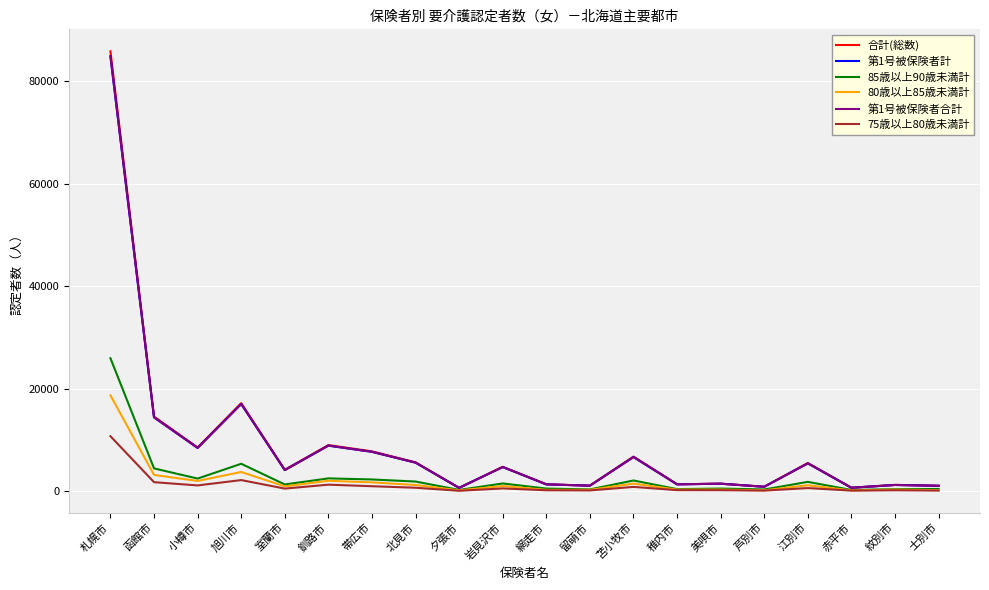

Where does the 第1号被保険者合計 series first go above 4687?

札幌市